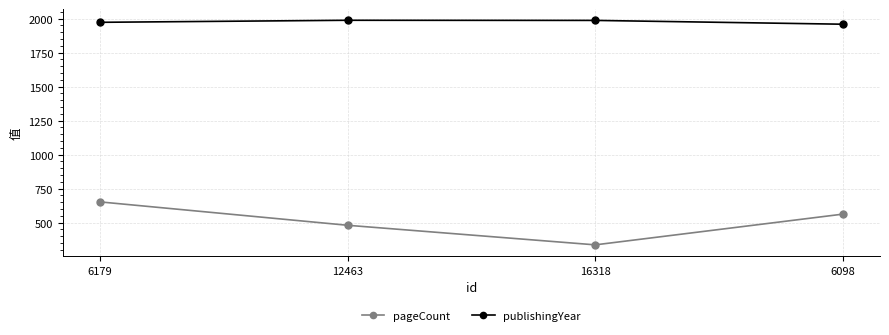

What is the highest value of the publishingYear series?

1988